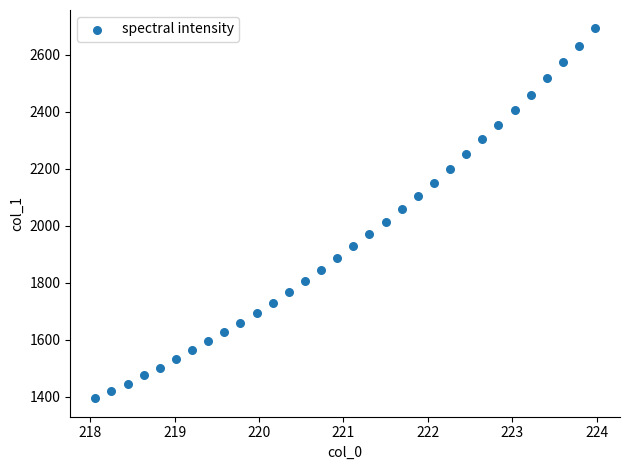

What is the range of X values (max minus min)?

5.9